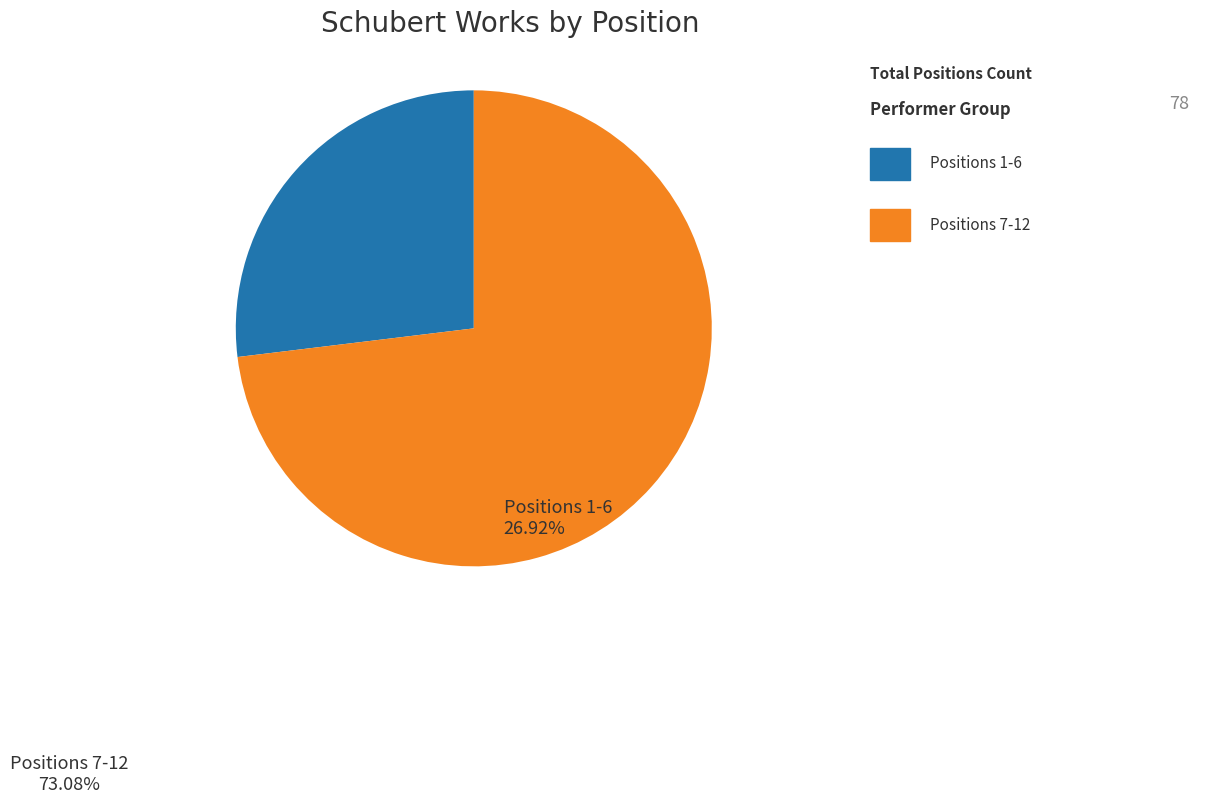

Is there any slice that represents more than half of the pie?

Yes